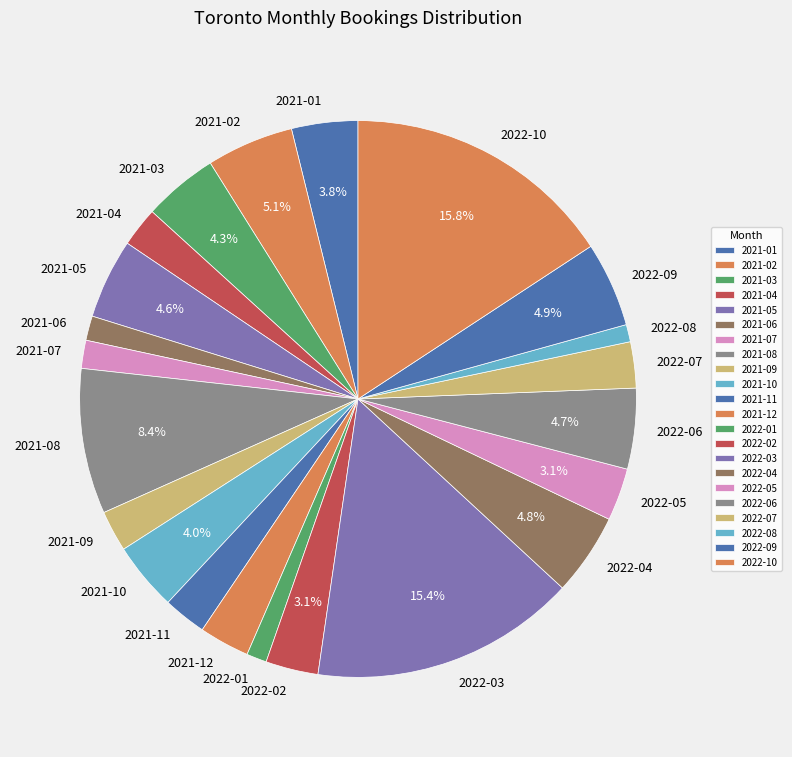

Does 2021-07 represent more than half of the total?

No